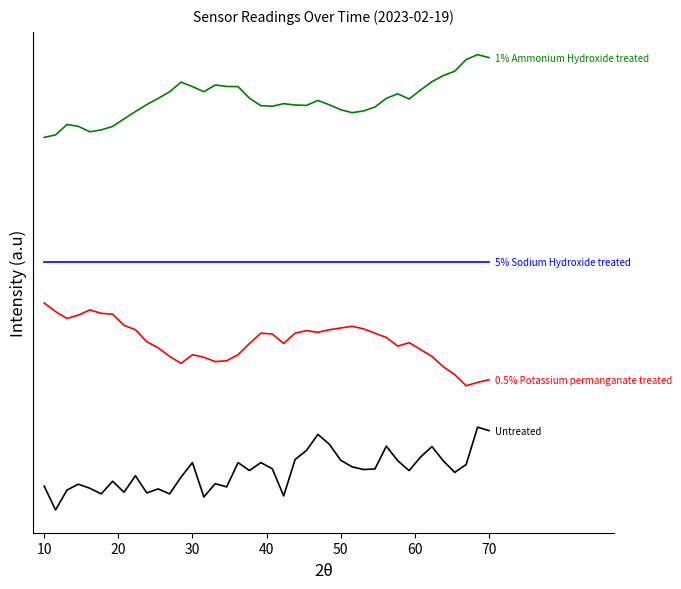

The 0.5% Potassium permanganate treated series shows 0.5 at 29. True or false?

False